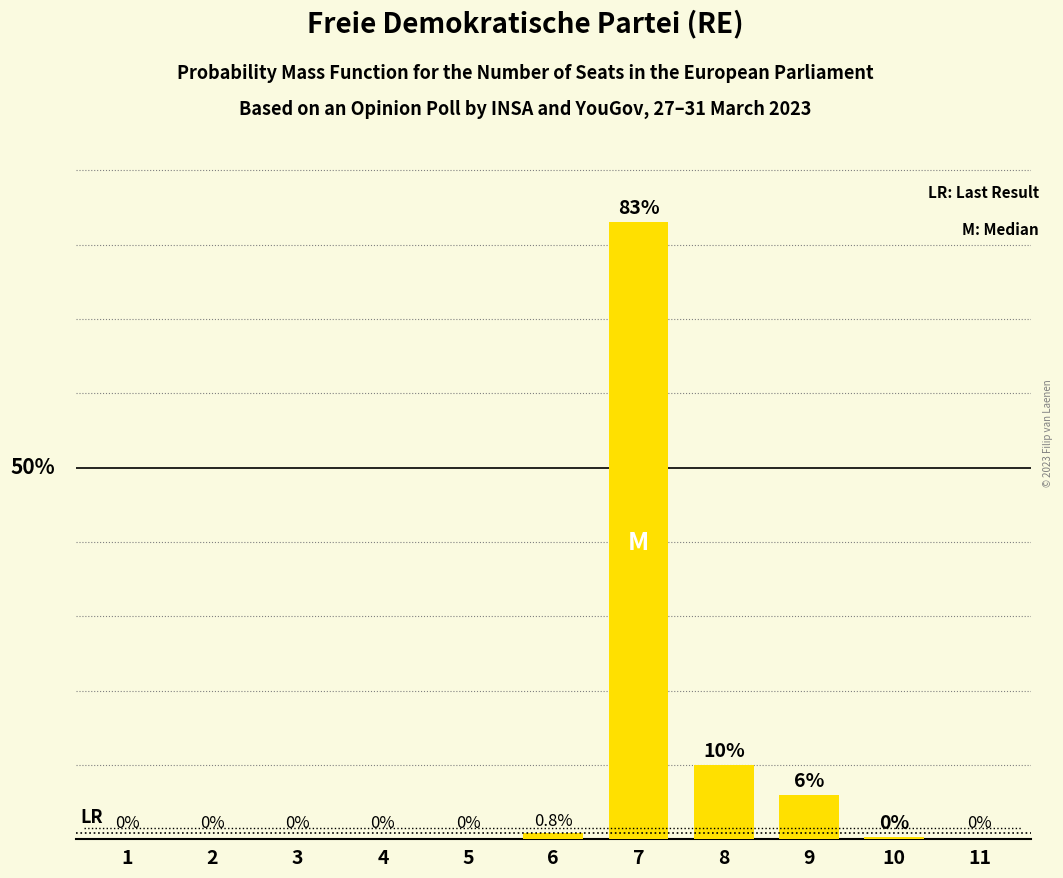

What is the value of the 9th bar from the left?

6.0